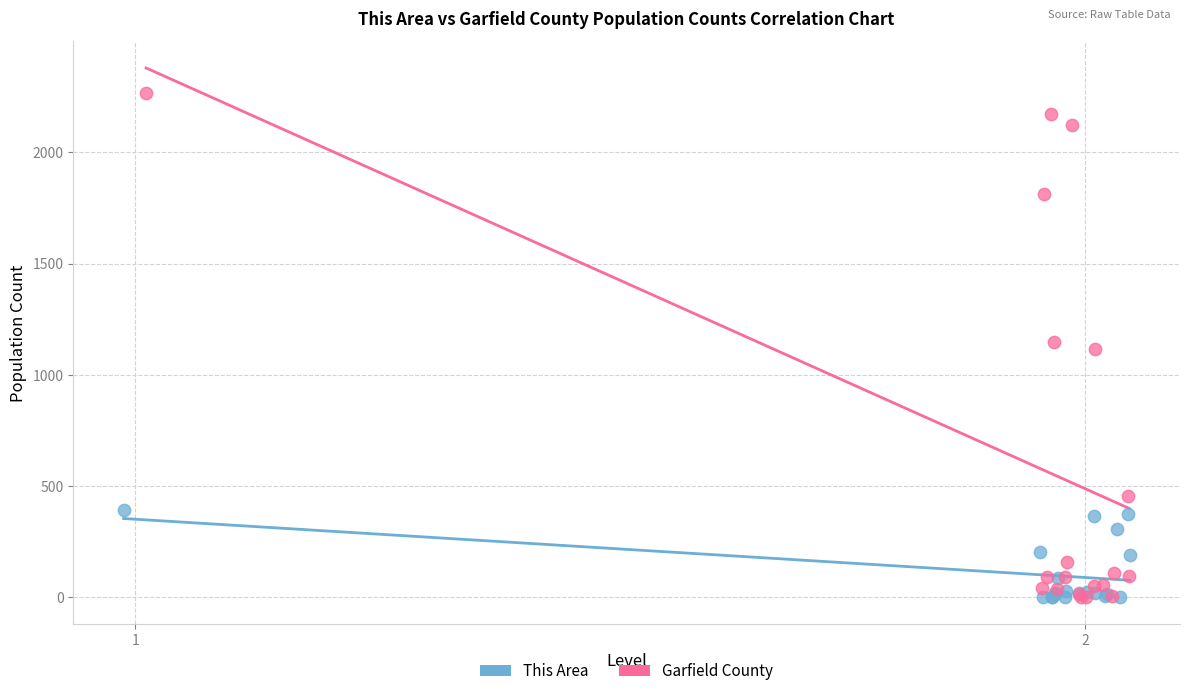

Which series has the largest Y range (max minus min)?

Garfield County